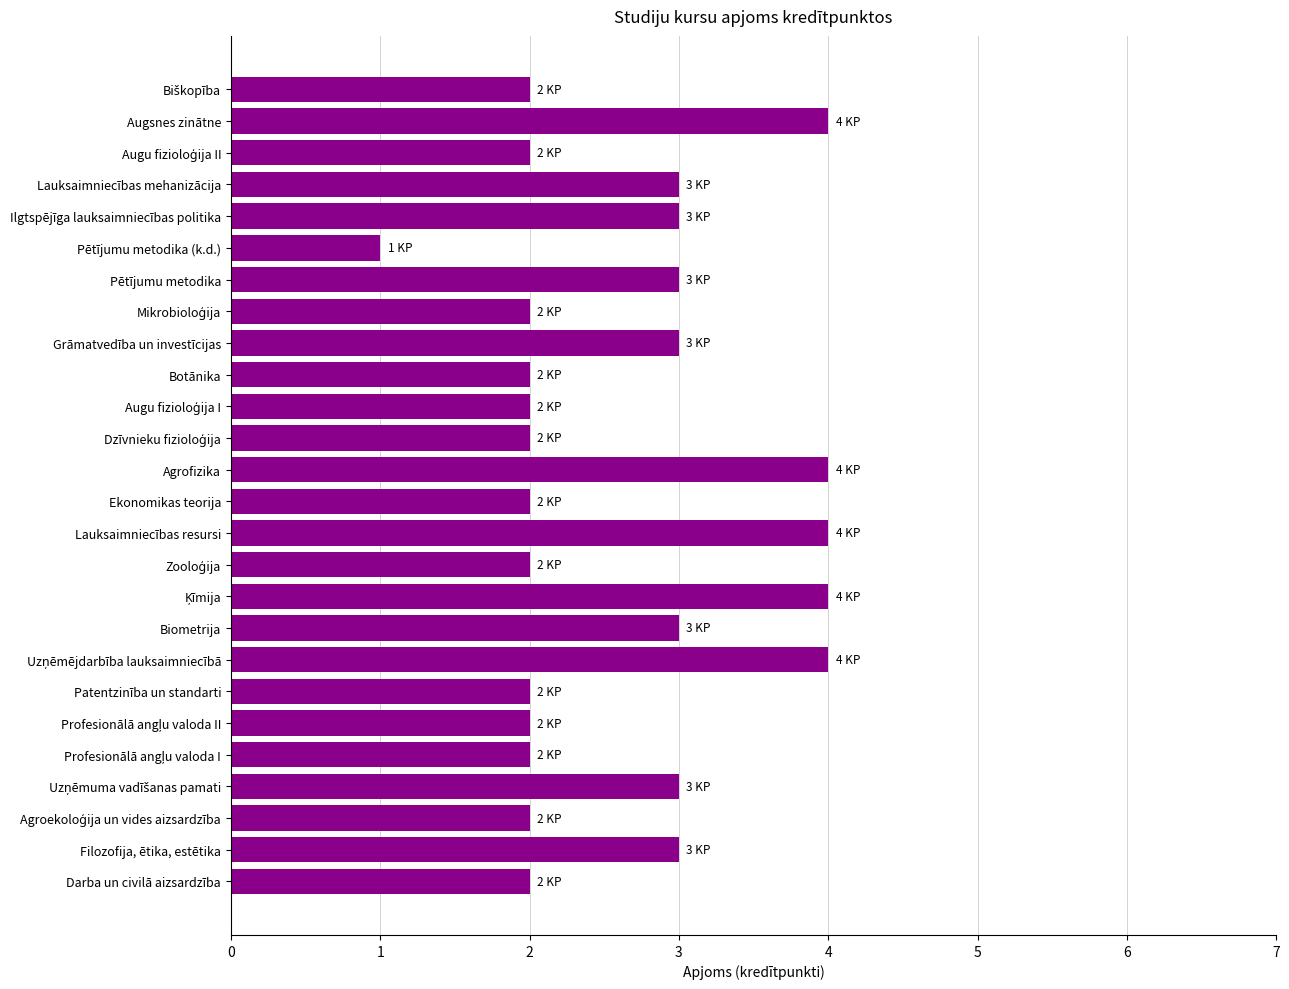

What is the sum of all values?

68